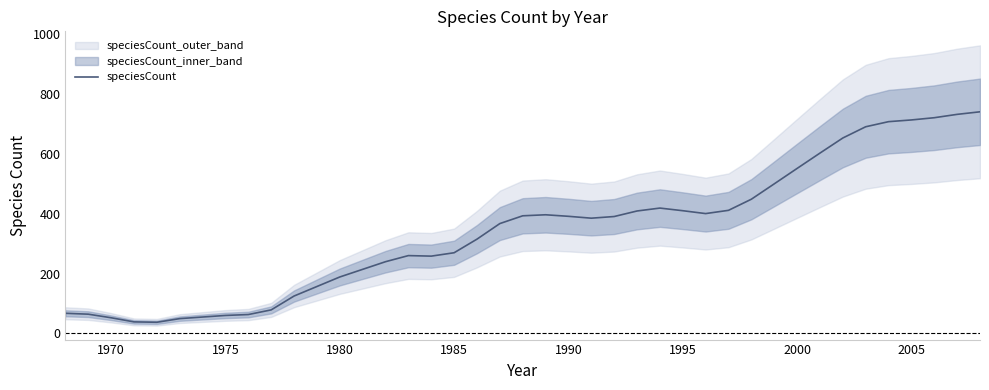

What is the sum of all values?

13605.0